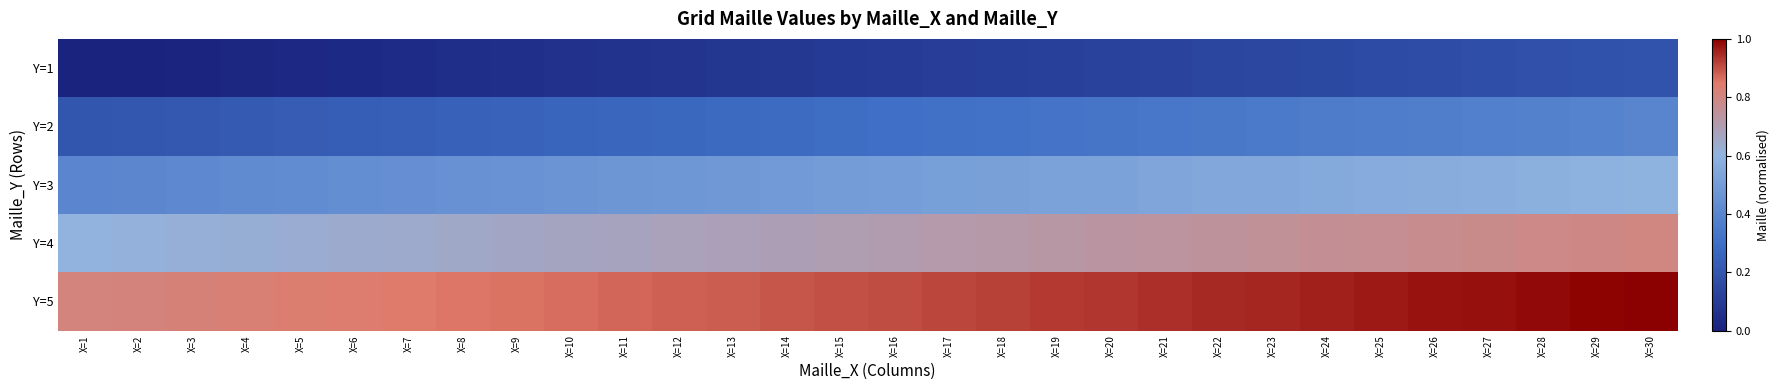

Which series has the largest total across all categories?

Y=5